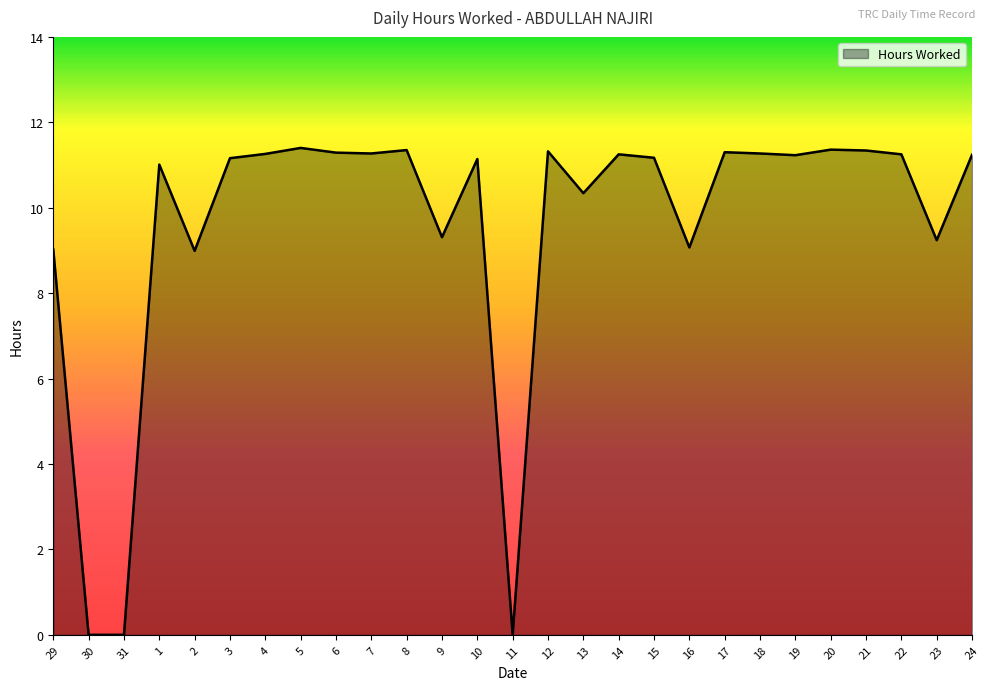

What position from the left is 7?

10